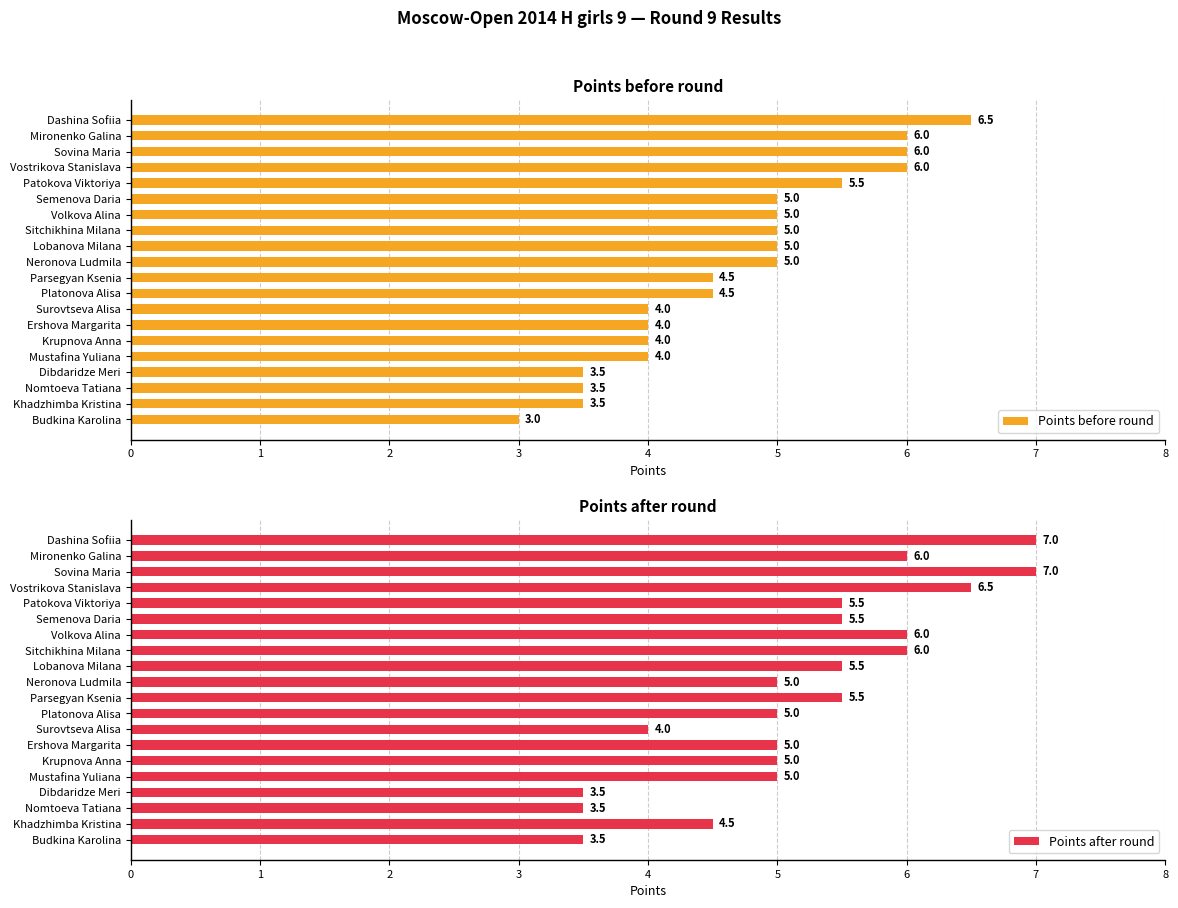

What is the minimum value shown in the chart?

3.0